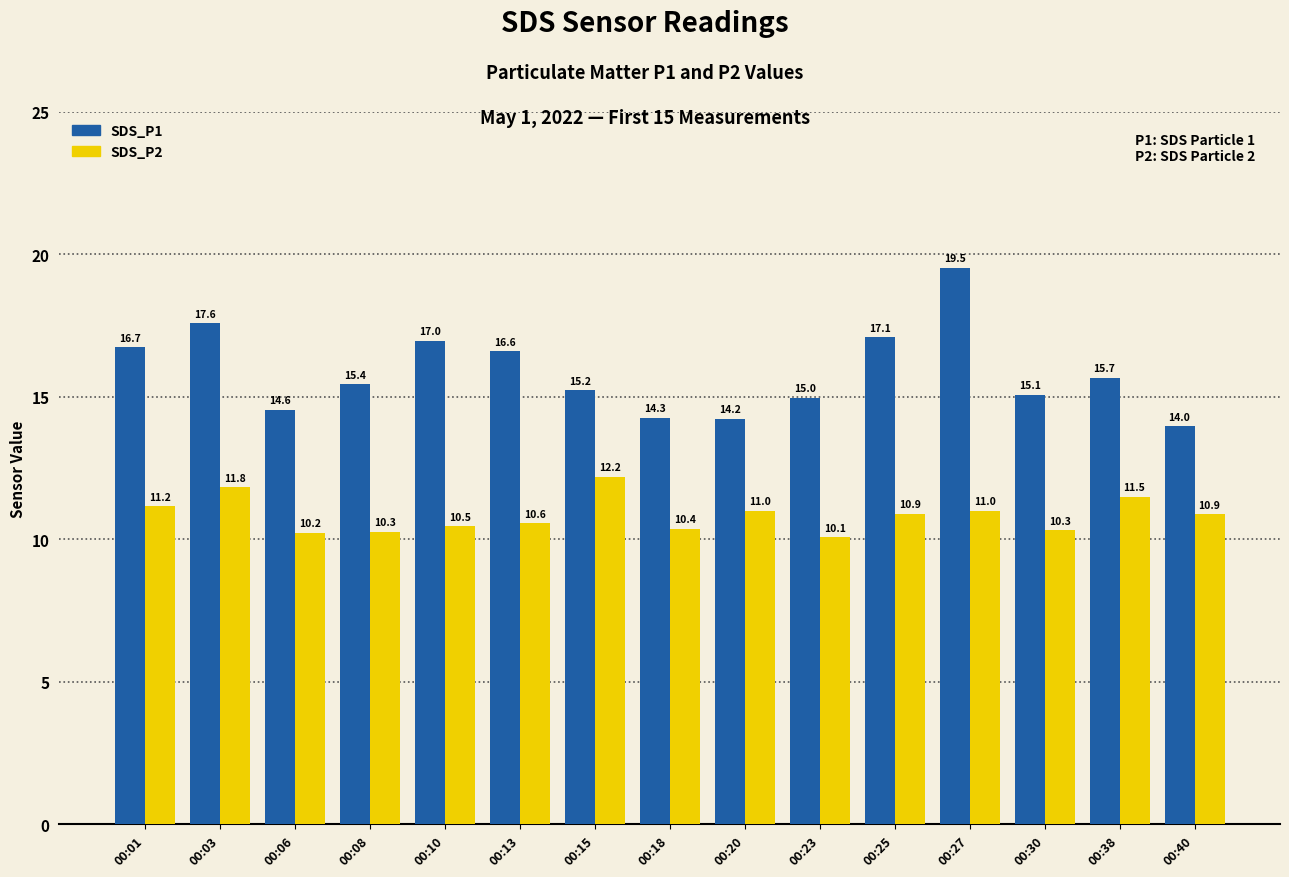

Are the bars grouped side by side (vs. stacked)?

Yes